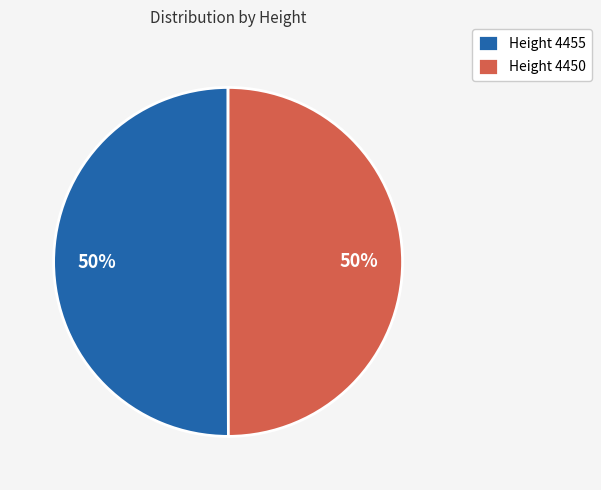

To the nearest percent, what is the average slice percentage?

50%